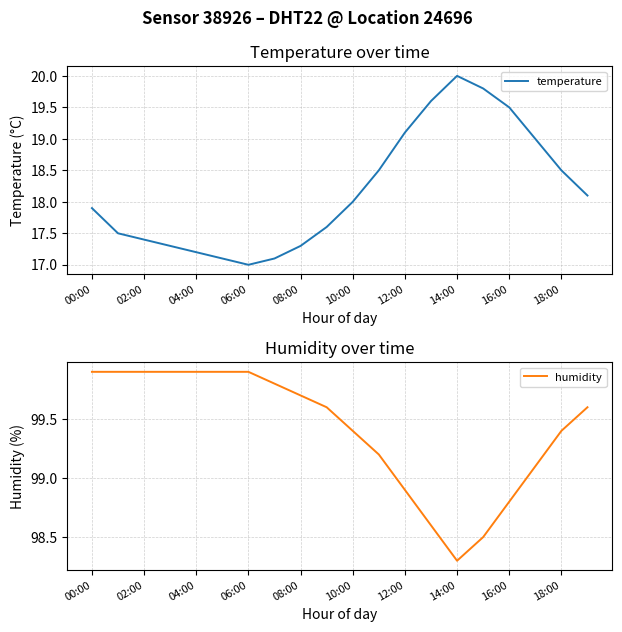

Is it true that temperature equals 17.4 at 02:00?

True